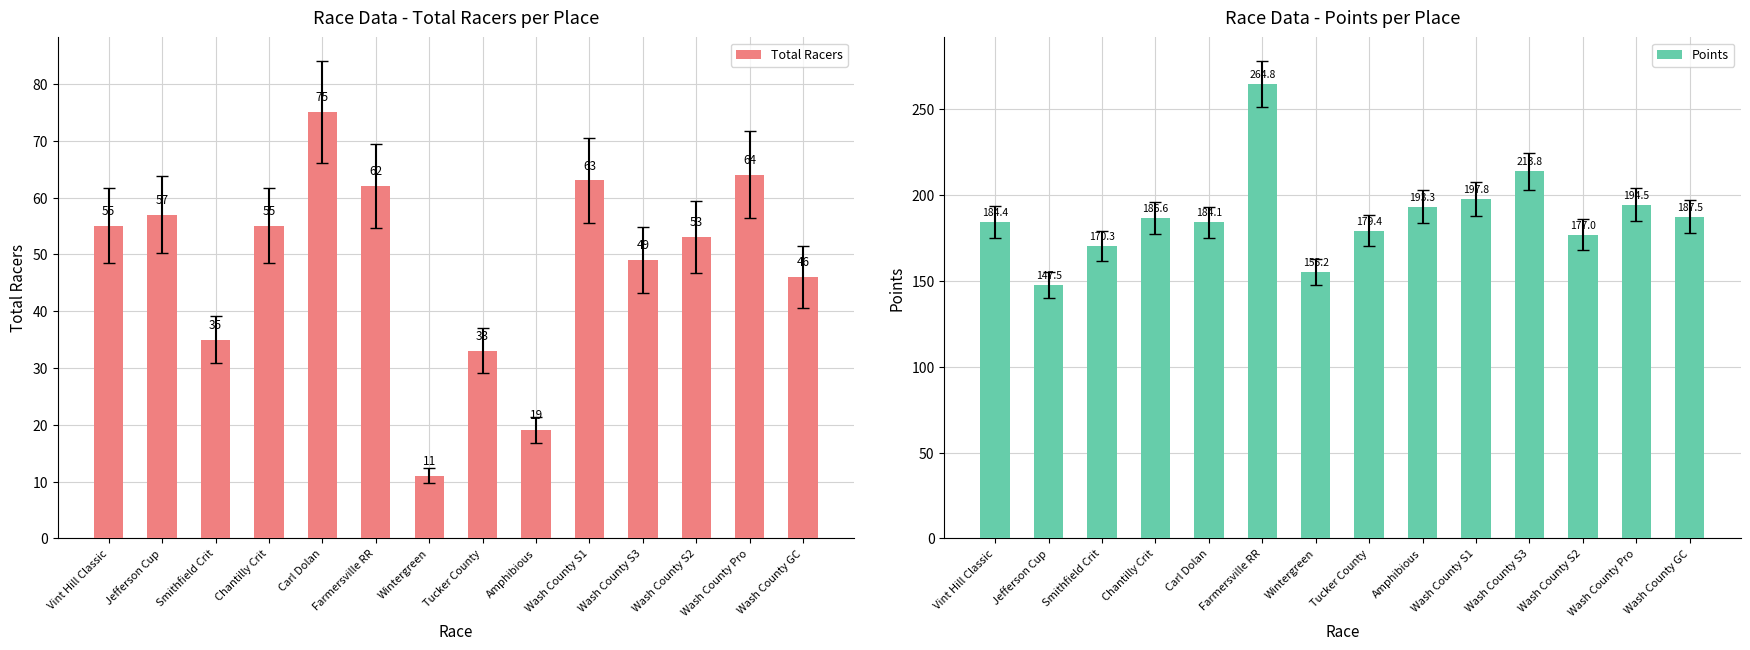

Which series has the largest total across all categories?

Points